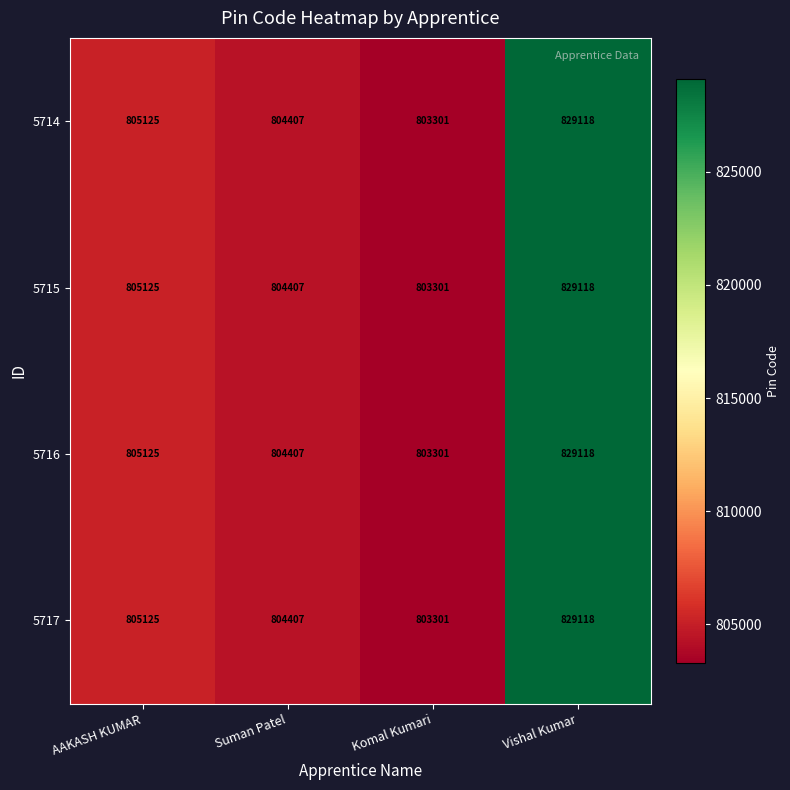

What is the lowest value of the 5715 series?

803301